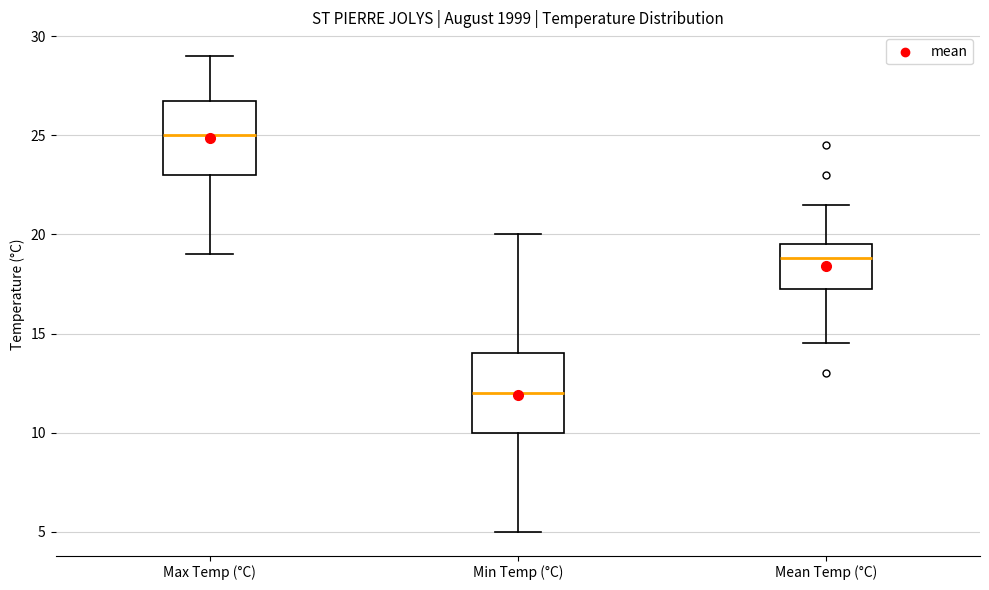

Reading left to right, transcribe this box plot: for each box, give where its median line is, the range the box spans, and where its two whiskers end, as read against the y-axis. The values are not printed on the chart, so give them approximately, as read against the axis.

Max Temp (°C): median 25.0, box 23.0 to 27.0, whiskers 19.0 to 29.0
Min Temp (°C): median 12.0, box 10.0 to 14.0, whiskers 5.0 to 20.0
Mean Temp (°C): median 19.0, box 17.5 to 19.5, whiskers 14.5 to 21.5